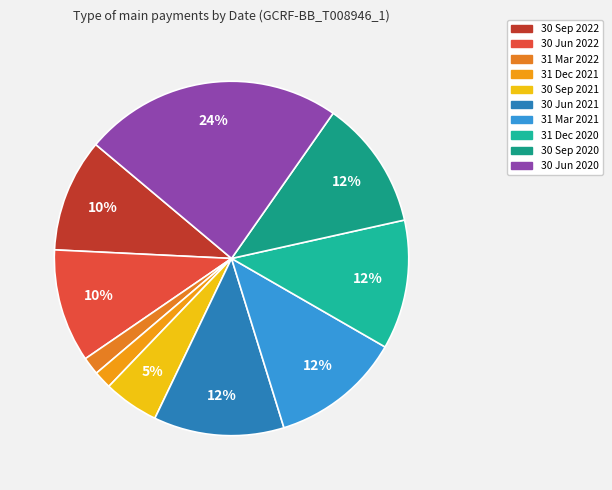

Approximately how many times larger is the value at 30 Jun 2021 compared to 30 Sep 2022?

1.2